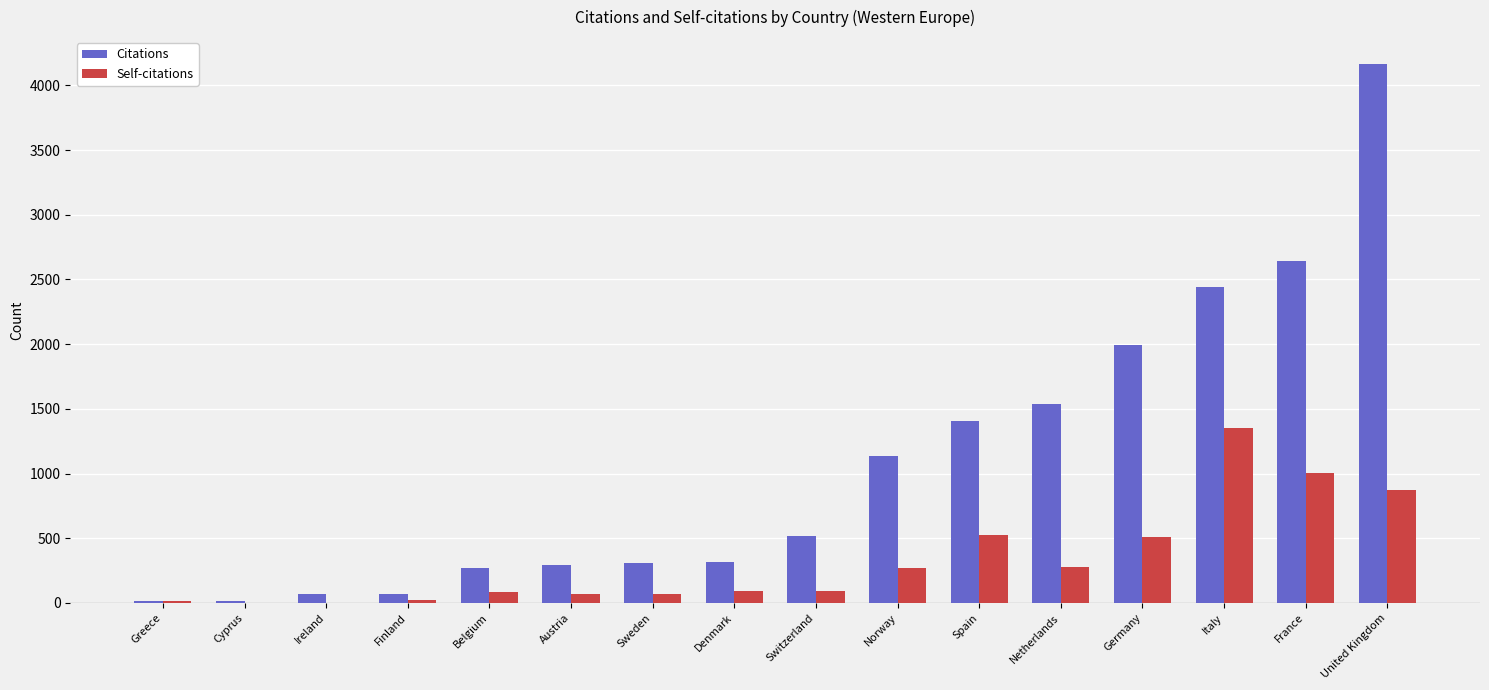

Which series changed the most between Spain and United Kingdom?

Citations